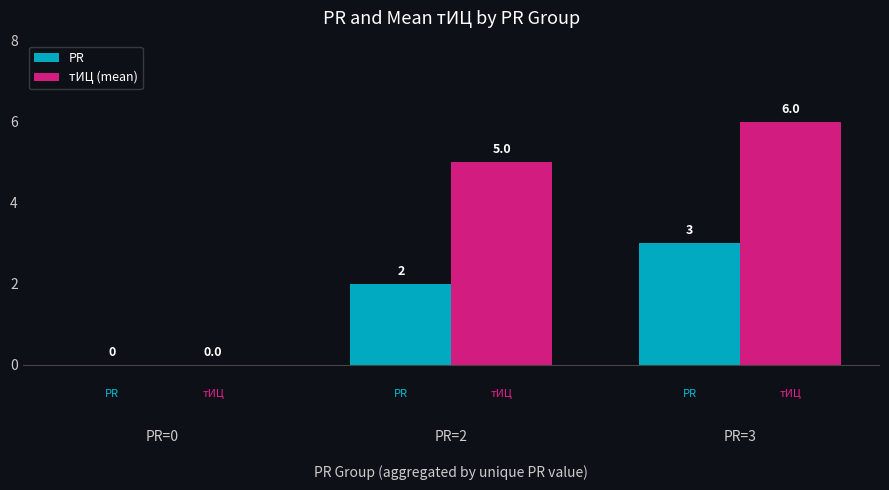

What is the greatest value displayed?

6